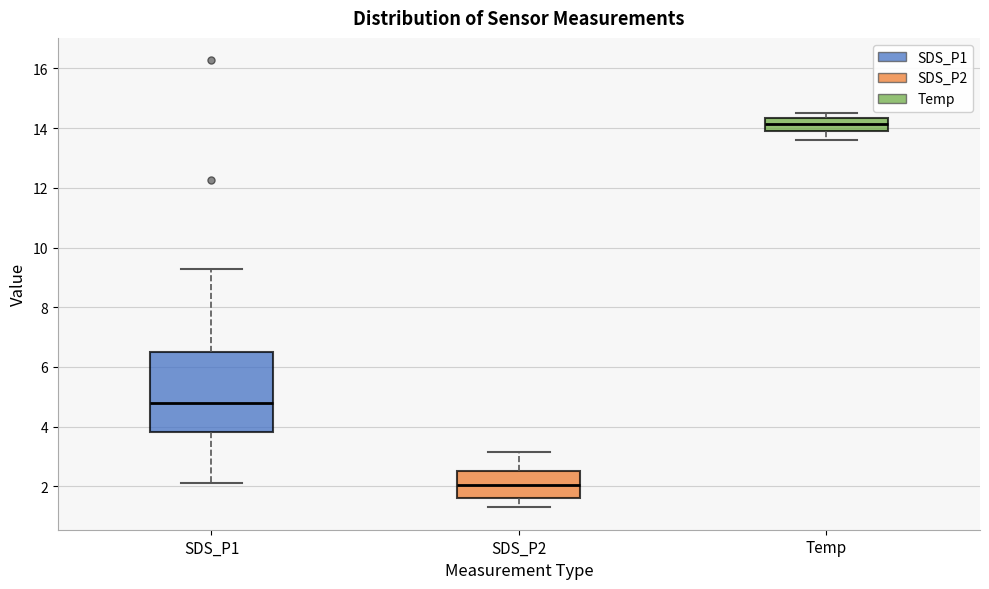

Which box's median line is the lowest?

SDS_P2